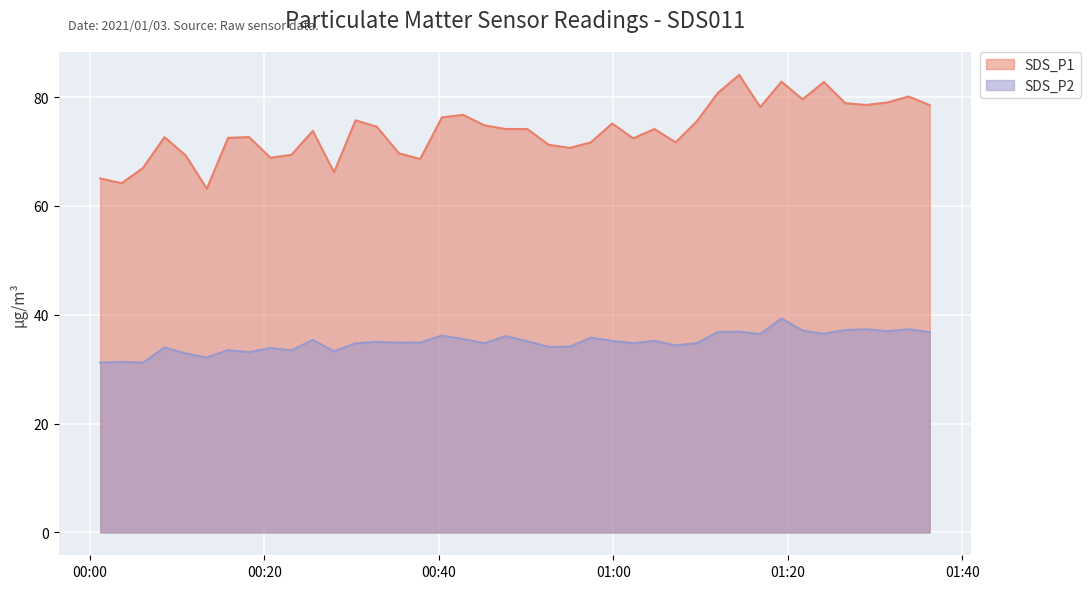

At which category is the sum across all series the highest?

2021/01/03 01:19:17